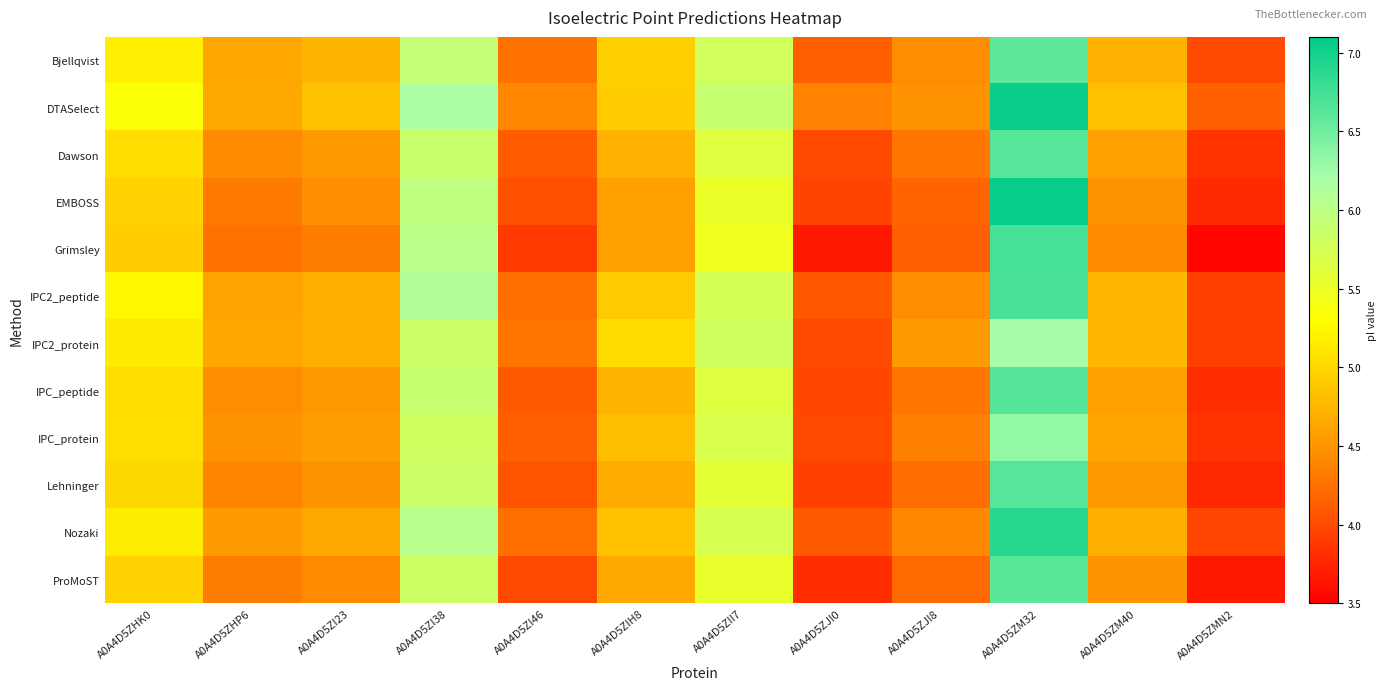

Reading left to right, transcribe all the data shown in this chart.

Bjellqvist: A0A4D5ZHK0=5.2	A0A4D5ZHP6=4.6	A0A4D5ZI23=4.7	A0A4D5ZI38=5.9	A0A4D5ZI46=4.3	A0A4D5ZIH8=5.0	A0A4D5ZII7=5.8	A0A4D5ZJI0=4.1	A0A4D5ZJI8=4.4	A0A4D5ZM32=6.6	A0A4D5ZM40=4.7	A0A4D5ZMN2=4.0
DTASelect: A0A4D5ZHK0=5.3	A0A4D5ZHP6=4.7	A0A4D5ZI23=4.8	A0A4D5ZI38=6.2	A0A4D5ZI46=4.4	A0A4D5ZIH8=4.9	A0A4D5ZII7=5.9	A0A4D5ZJI0=4.4	A0A4D5ZJI8=4.5	A0A4D5ZM32=7.0	A0A4D5ZM40=4.8	A0A4D5ZMN2=4.2
Dawson: A0A4D5ZHK0=5.1	A0A4D5ZHP6=4.4	A0A4D5ZI23=4.5	A0A4D5ZI38=5.9	A0A4D5ZI46=4.1	A0A4D5ZIH8=4.7	A0A4D5ZII7=5.6	A0A4D5ZJI0=4.0	A0A4D5ZJI8=4.3	A0A4D5ZM32=6.6	A0A4D5ZM40=4.6	A0A4D5ZMN2=3.8
EMBOSS: A0A4D5ZHK0=5.0	A0A4D5ZHP6=4.3	A0A4D5ZI23=4.5	A0A4D5ZI38=6.0	A0A4D5ZI46=4.0	A0A4D5ZIH8=4.6	A0A4D5ZII7=5.5	A0A4D5ZJI0=3.9	A0A4D5ZJI8=4.2	A0A4D5ZM32=7.1	A0A4D5ZM40=4.5	A0A4D5ZMN2=3.8
Grimsley: A0A4D5ZHK0=4.9	A0A4D5ZHP6=4.3	A0A4D5ZI23=4.3	A0A4D5ZI38=6.0	A0A4D5ZI46=3.9	A0A4D5ZIH8=4.6	A0A4D5ZII7=5.5	A0A4D5ZJI0=3.7	A0A4D5ZJI8=4.1	A0A4D5ZM32=6.7	A0A4D5ZM40=4.4	A0A4D5ZMN2=3.6
IPC2_peptide: A0A4D5ZHK0=5.2	A0A4D5ZHP6=4.6	A0A4D5ZI23=4.7	A0A4D5ZI38=6.1	A0A4D5ZI46=4.2	A0A4D5ZIH8=4.9	A0A4D5ZII7=5.8	A0A4D5ZJI0=4.1	A0A4D5ZJI8=4.5	A0A4D5ZM32=6.7	A0A4D5ZM40=4.8	A0A4D5ZMN2=3.9
IPC2_protein: A0A4D5ZHK0=5.1	A0A4D5ZHP6=4.6	A0A4D5ZI23=4.7	A0A4D5ZI38=5.9	A0A4D5ZI46=4.3	A0A4D5ZIH8=5.0	A0A4D5ZII7=5.8	A0A4D5ZJI0=4.0	A0A4D5ZJI8=4.5	A0A4D5ZM32=6.2	A0A4D5ZM40=4.8	A0A4D5ZMN2=3.9
IPC_peptide: A0A4D5ZHK0=5.1	A0A4D5ZHP6=4.4	A0A4D5ZI23=4.5	A0A4D5ZI38=5.9	A0A4D5ZI46=4.1	A0A4D5ZIH8=4.7	A0A4D5ZII7=5.6	A0A4D5ZJI0=4.0	A0A4D5ZJI8=4.3	A0A4D5ZM32=6.6	A0A4D5ZM40=4.6	A0A4D5ZMN2=3.8
IPC_protein: A0A4D5ZHK0=5.1	A0A4D5ZHP6=4.5	A0A4D5ZI23=4.6	A0A4D5ZI38=5.8	A0A4D5ZI46=4.1	A0A4D5ZIH8=4.8	A0A4D5ZII7=5.7	A0A4D5ZJI0=4.0	A0A4D5ZJI8=4.4	A0A4D5ZM32=6.3	A0A4D5ZM40=4.6	A0A4D5ZMN2=3.8
Lehninger: A0A4D5ZHK0=5.0	A0A4D5ZHP6=4.4	A0A4D5ZI23=4.5	A0A4D5ZI38=5.8	A0A4D5ZI46=4.0	A0A4D5ZIH8=4.7	A0A4D5ZII7=5.6	A0A4D5ZJI0=3.9	A0A4D5ZJI8=4.2	A0A4D5ZM32=6.6	A0A4D5ZM40=4.5	A0A4D5ZMN2=3.8
Nozaki: A0A4D5ZHK0=5.2	A0A4D5ZHP6=4.5	A0A4D5ZI23=4.7	A0A4D5ZI38=6.0	A0A4D5ZI46=4.2	A0A4D5ZIH8=4.8	A0A4D5ZII7=5.7	A0A4D5ZJI0=4.1	A0A4D5ZJI8=4.4	A0A4D5ZM32=6.9	A0A4D5ZM40=4.7	A0A4D5ZMN2=4.0
ProMoST: A0A4D5ZHK0=5.0	A0A4D5ZHP6=4.3	A0A4D5ZI23=4.4	A0A4D5ZI38=5.8	A0A4D5ZI46=4.0	A0A4D5ZIH8=4.6	A0A4D5ZII7=5.5	A0A4D5ZJI0=3.8	A0A4D5ZJI8=4.2	A0A4D5ZM32=6.6	A0A4D5ZM40=4.5	A0A4D5ZMN2=3.7